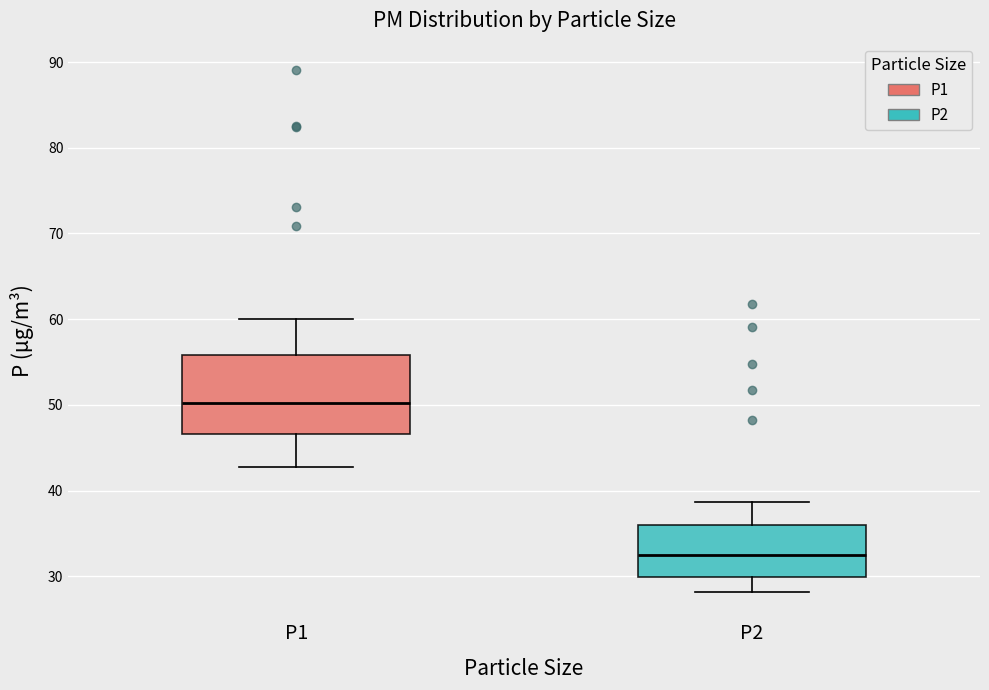

Reading left to right, transcribe this box plot: for each box, give where its median line is, the range the box spans, and where its two whiskers end, as read against the y-axis. The values are not printed on the chart, so give them approximately, as read against the axis.

P1: median 50, box 47 to 56, whiskers 43 to 60
P2: median 32, box 30 to 36, whiskers 28 to 39